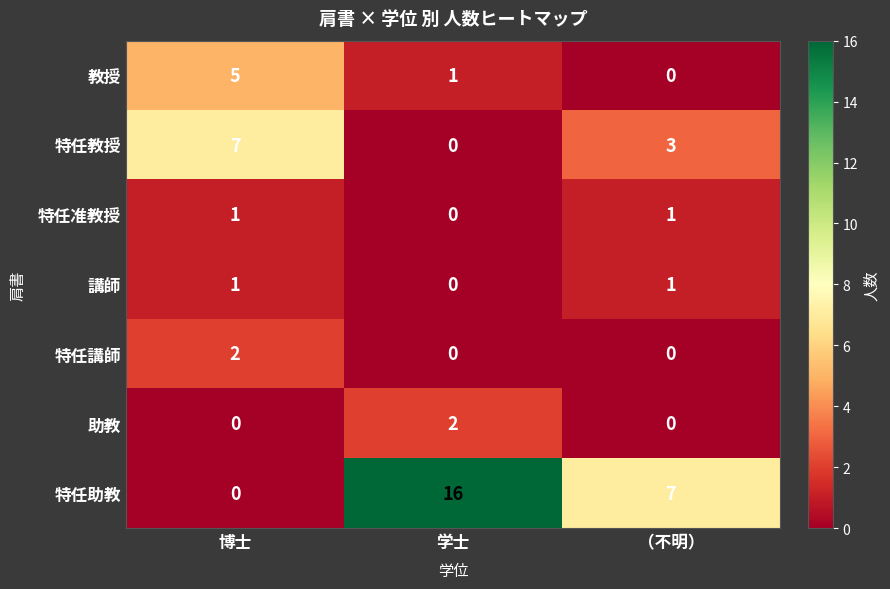

Which series has the largest total across all categories?

特任助教